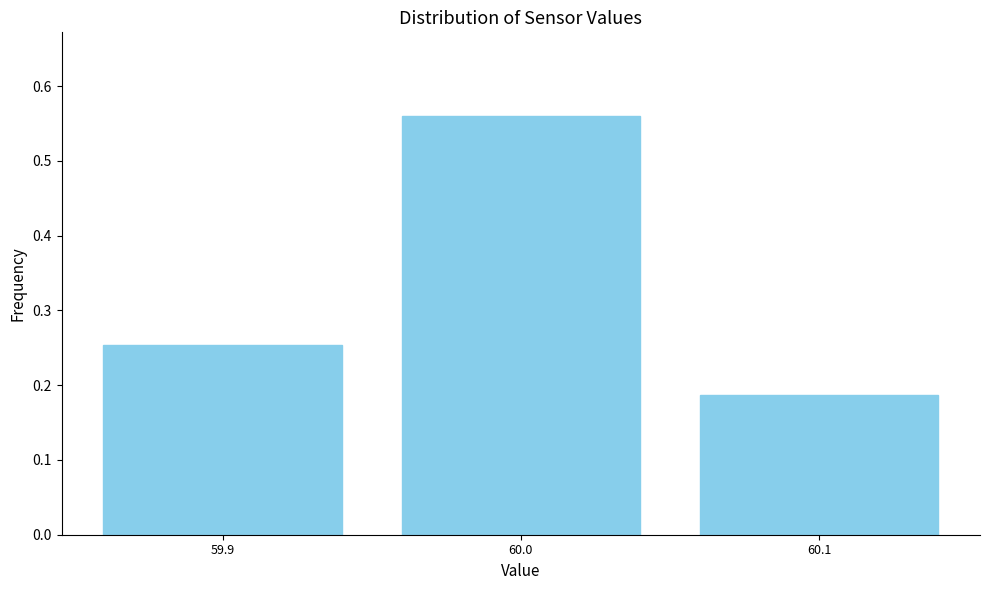

Over which range of the x-axis is the bar tallest?

59.95 to 60.05